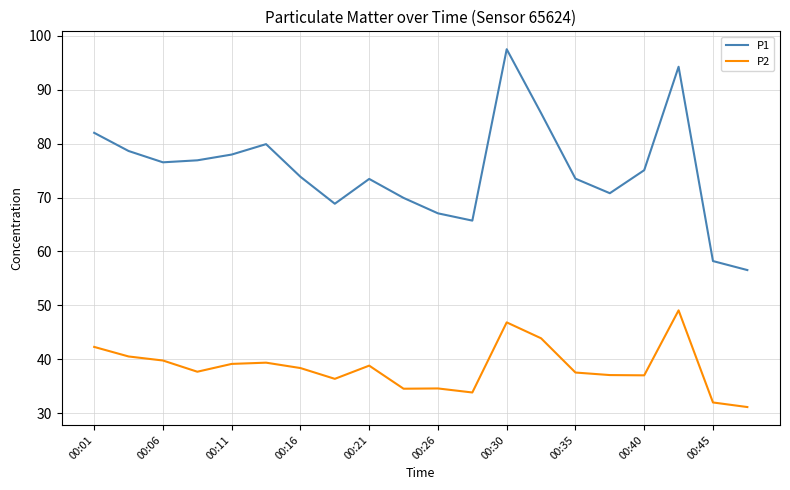

How many values in the P2 series exceed 38?

10